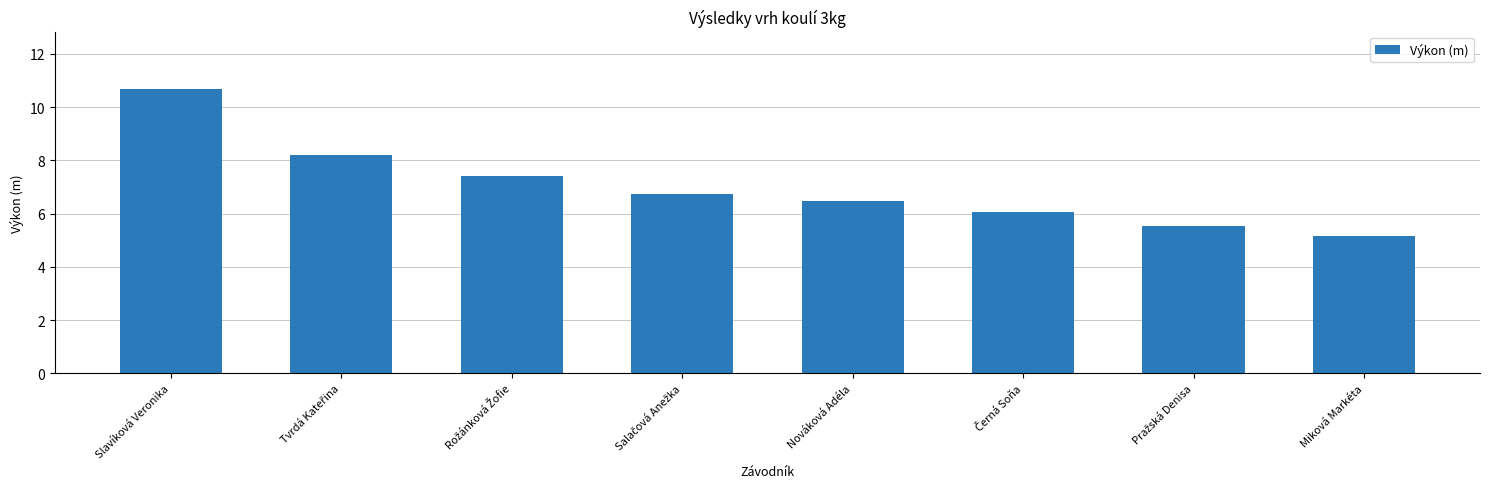

What is the difference between the maximum and minimum values?

5.5